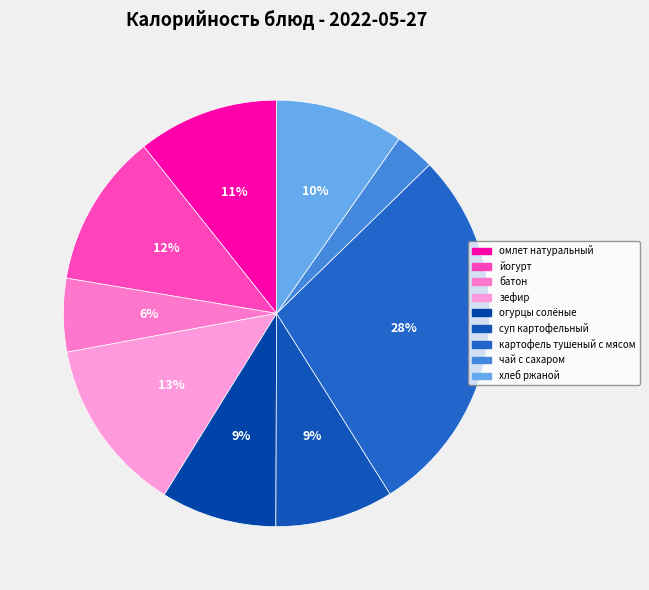

Rank the categories by value from highest to lowest.

картофель тушеный с мясом, зефир, йогурт, омлет натуральный, хлеб ржаной, суп картофельный, огурцы солёные, батон, чай с сахаром